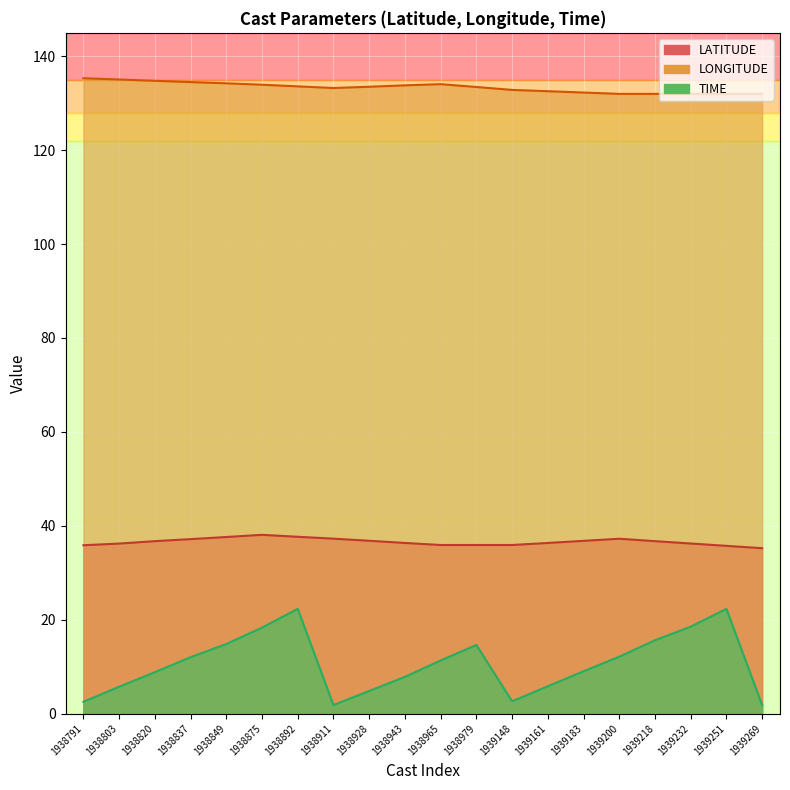

Reading left to right, what are all the values shown in this chart?

LATITUDE: 35.9	36.2	36.7	37.1	37.6	38.1	37.6	37.2	36.8	36.3	35.9	35.9	35.9	36.3	36.8	37.2	36.7	36.2	35.7	35.2
LONGITUDE: 135.3	135.1	134.8	134.5	134.2	133.9	133.6	133.2	133.5	133.8	134.1	133.5	132.8	132.6	132.3	132.0	132.0	132.0	132.0	132.0
TIME: 2.5	5.7	8.8	12.0	14.8	18.3	22.3	1.8	4.8	7.8	11.3	14.6	2.6	5.8	9.0	12.1	15.6	18.5	22.3	1.8